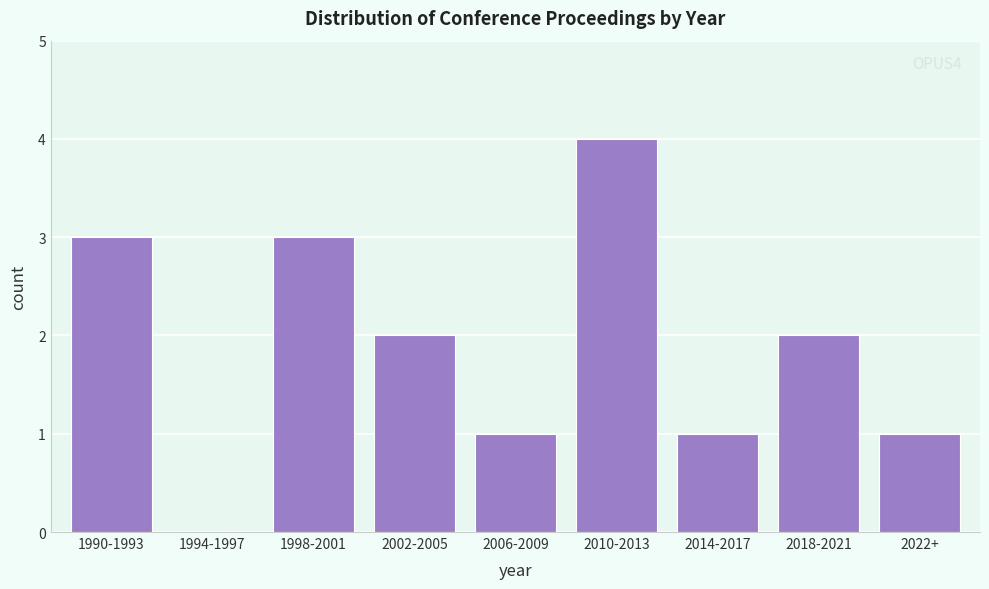

Reading left to right, extract all data points from this chart.

1990-1993=3	1994-1997=0	1998-2001=3	2002-2005=2	2006-2009=1	2010-2013=4	2014-2017=1	2018-2021=2	2022+=1